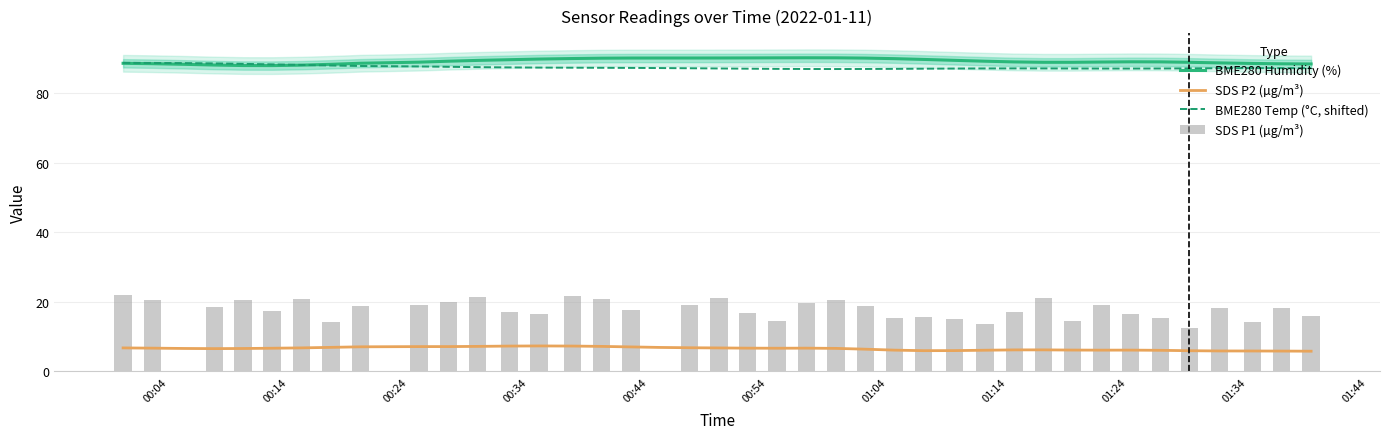

What is the highest value of the BME280 Humidity (%) series?

90.2